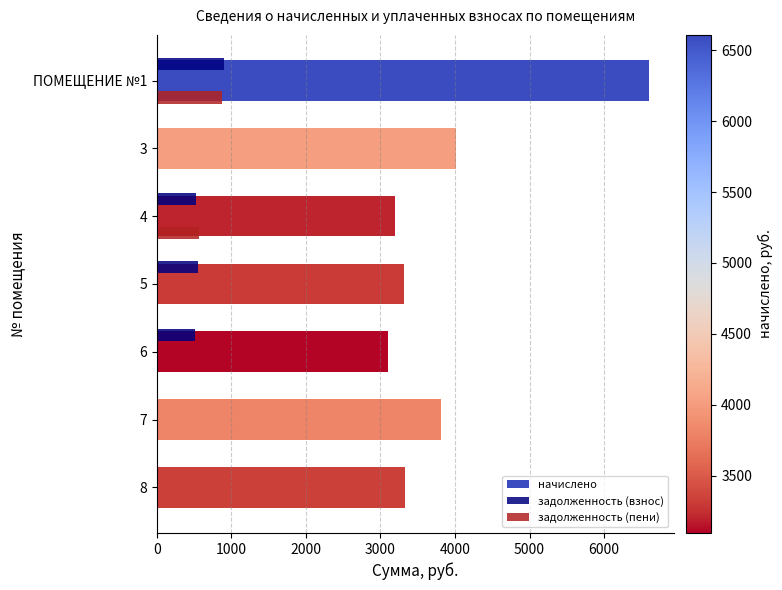

What is the sum of the начислено values at 7 and ПОМЕЩЕНИЕ №1?

10416.2